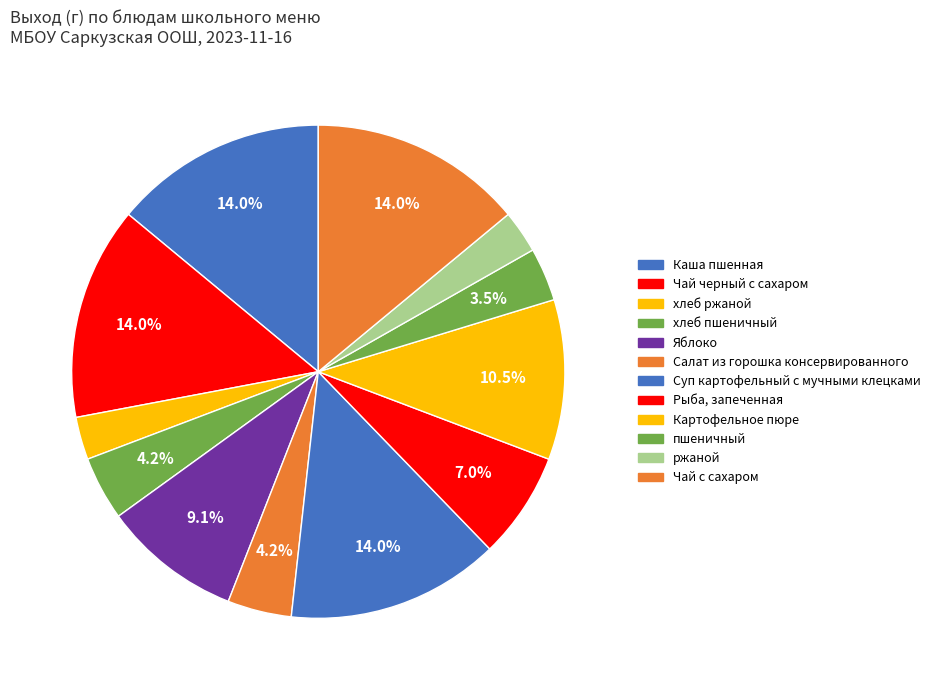

What is the change in value from Салат из горошка консервированного to Картофельное пюре?

+90